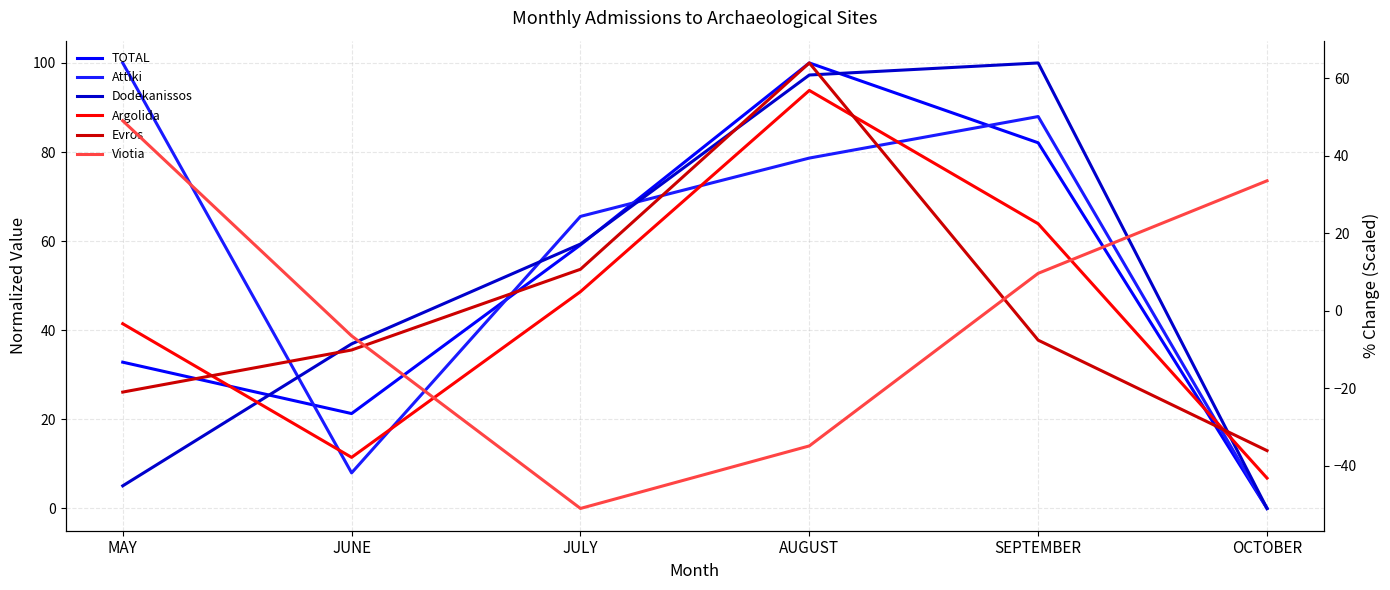

Does the chart have visible grid lines?

Yes